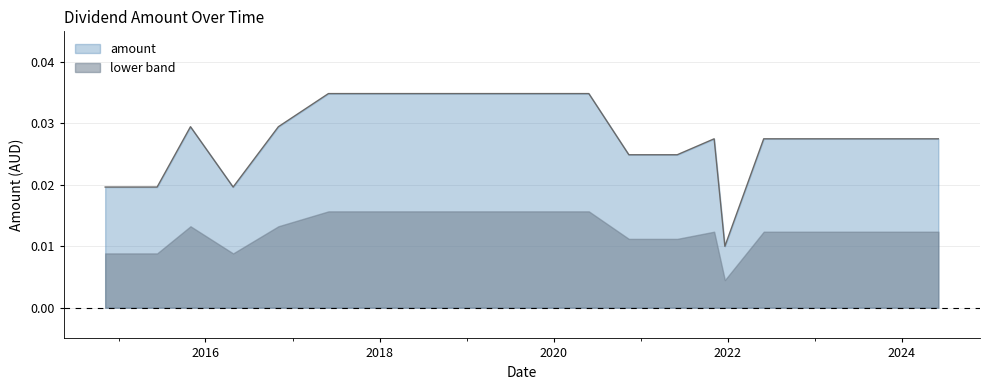

Rank the series by their maximum value, from lowest to highest.

lower band, amount